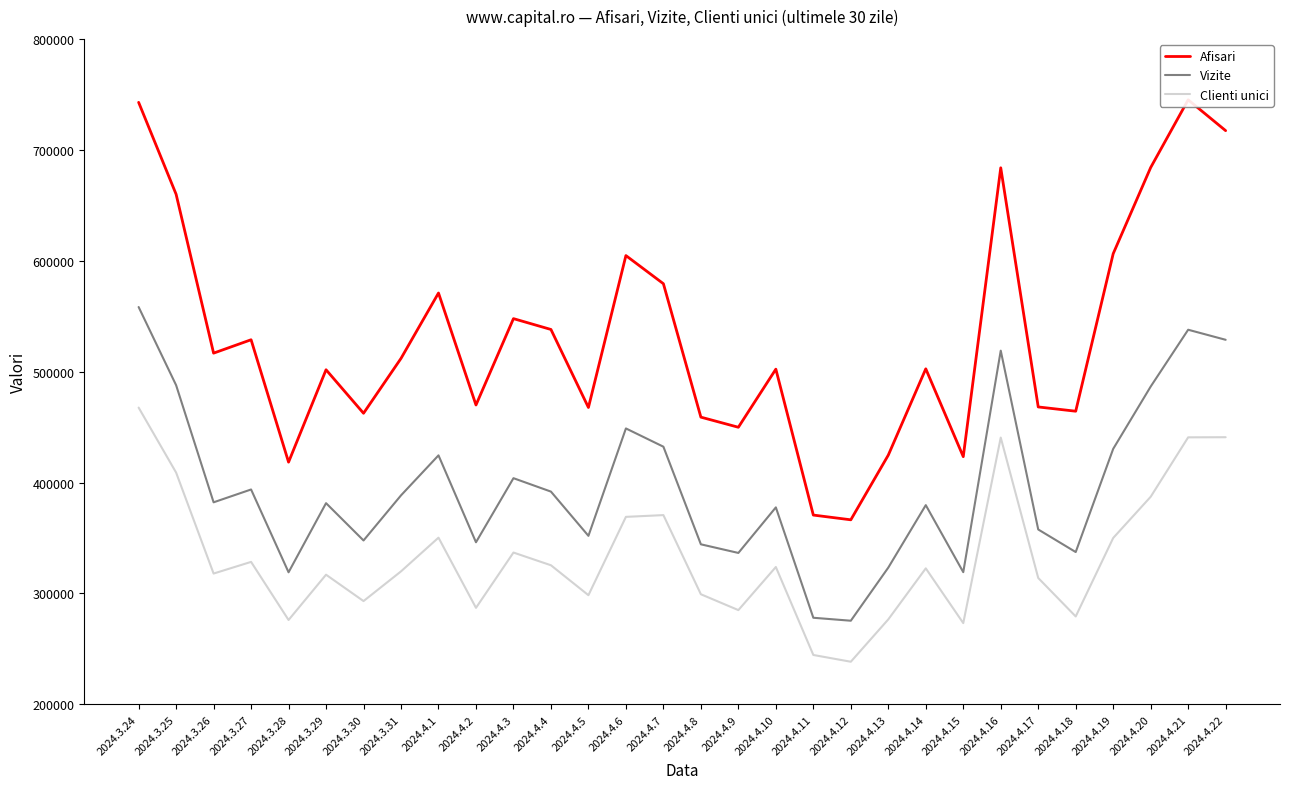

In Clienti unici, how many points are higher than both neighbors (excluding endpoints)?

8